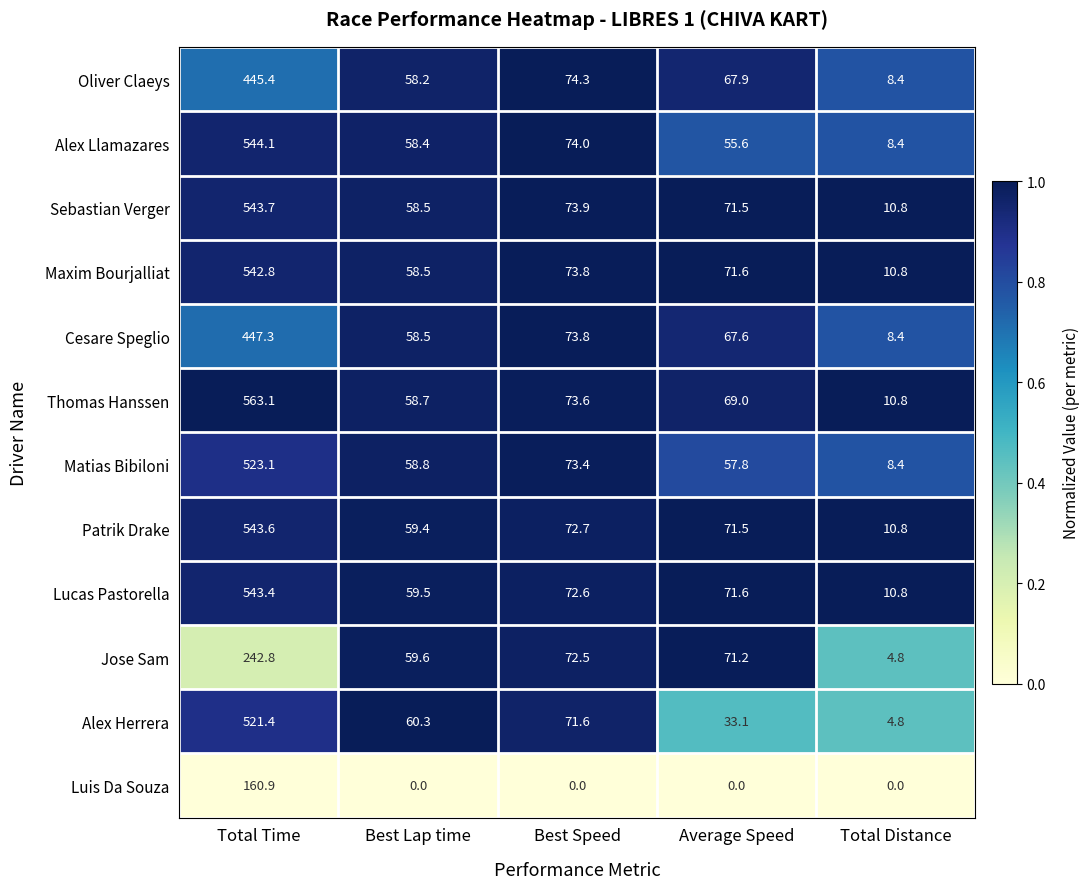

Where does the Matias Bibiloni series first go above 58?

Total Time